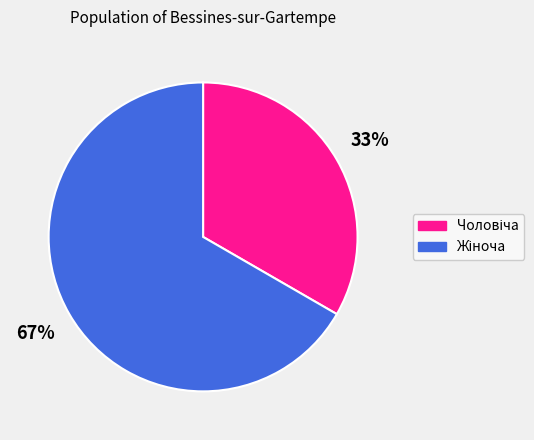

Does any single category account for the majority?

Yes